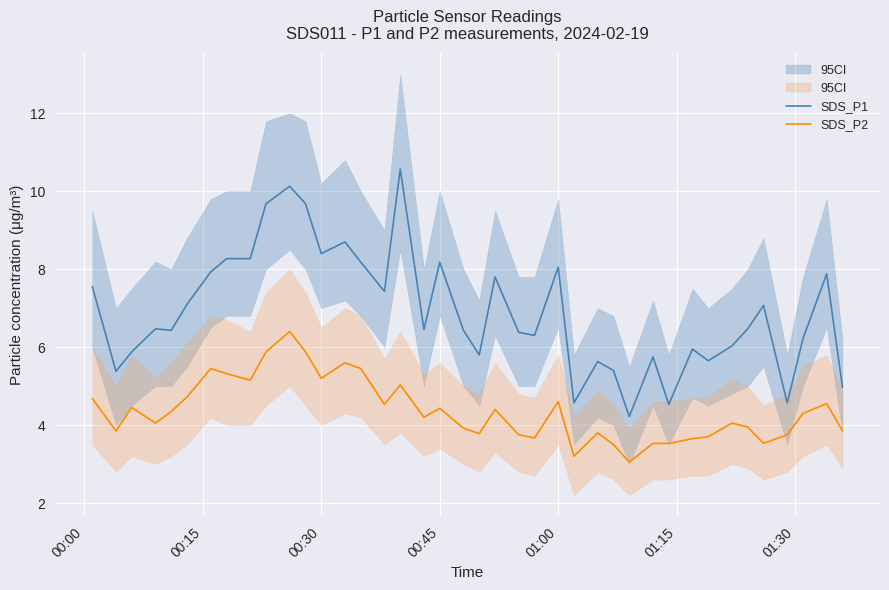

How many distinct data groups are displayed?

2